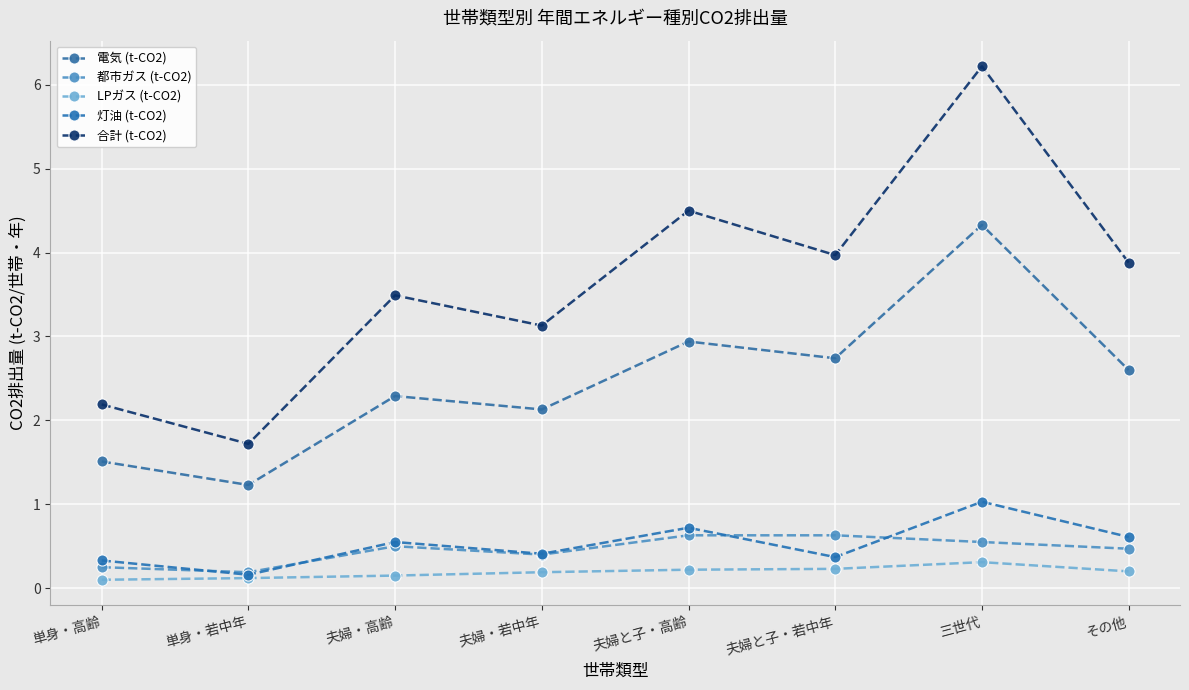

How many lines are shown in the chart?

5